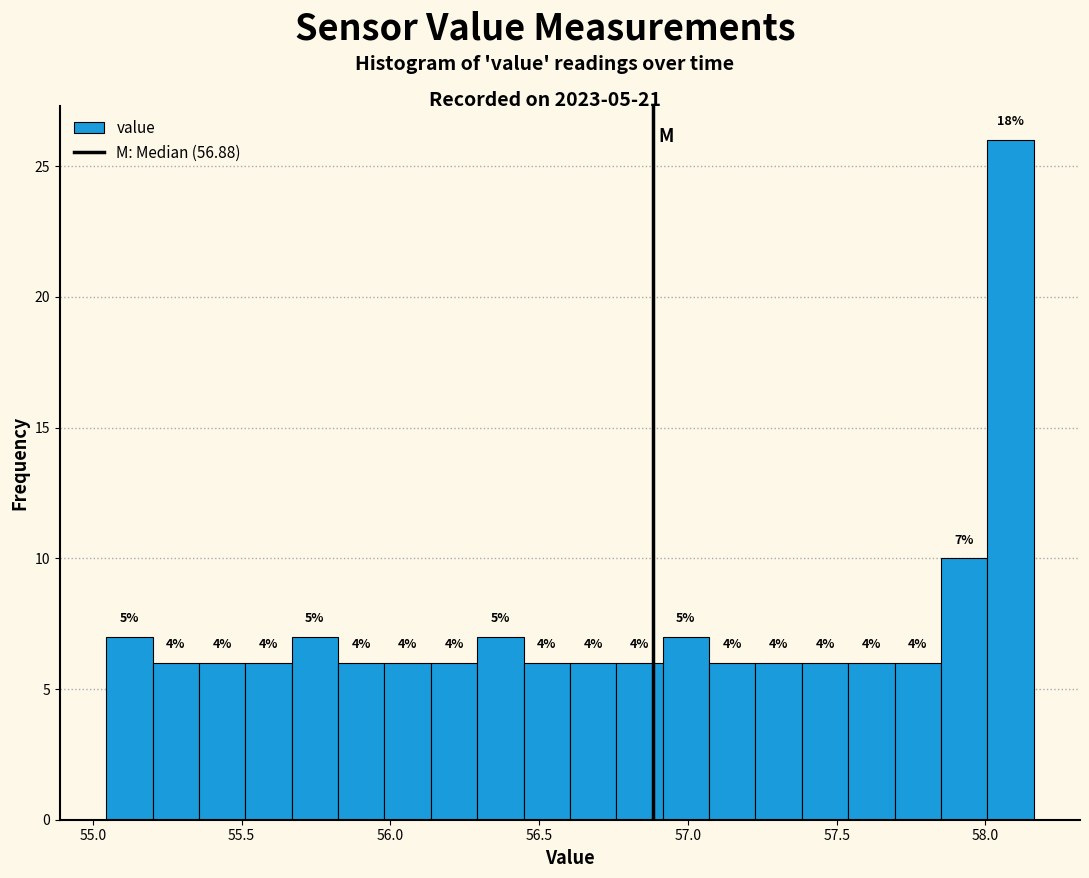

Around what value on the x-axis is the tallest bar? Give the approximate position of its centre, as read against the axis.

58.10